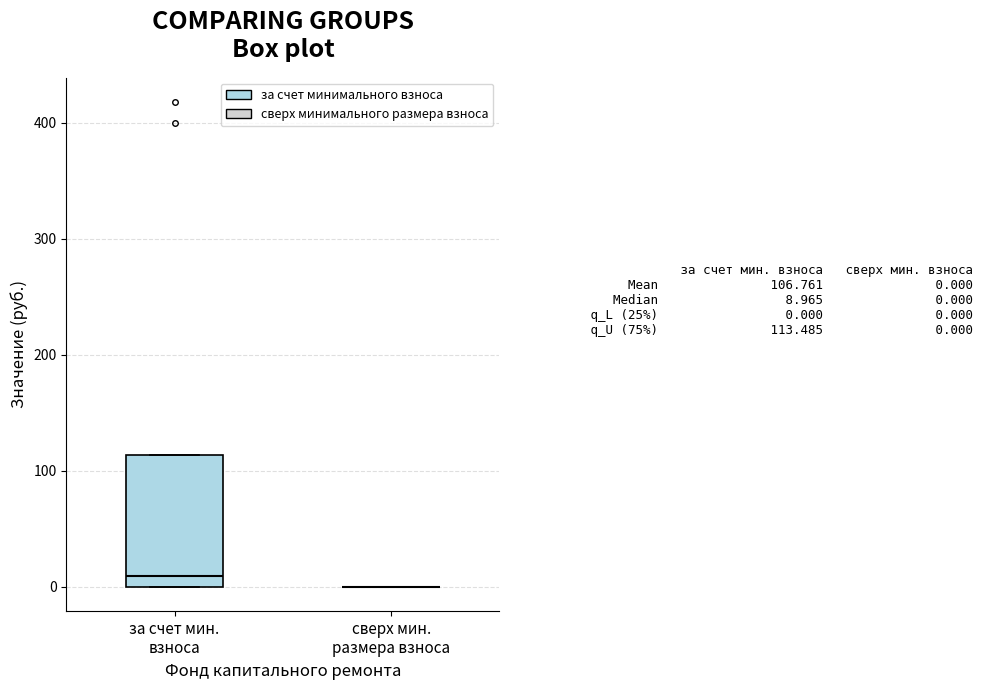

Which box is the tallest, from its lower edge to its upper edge?

за счет мин. взноса